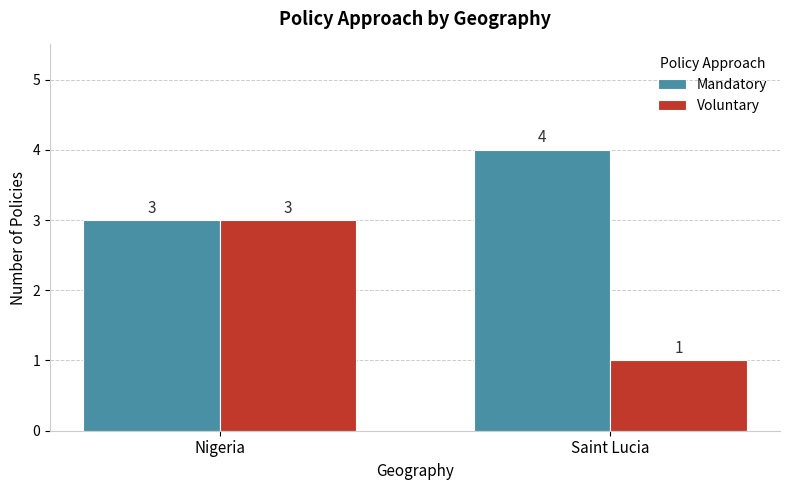

What are all the series names shown in the legend?

Mandatory, Voluntary